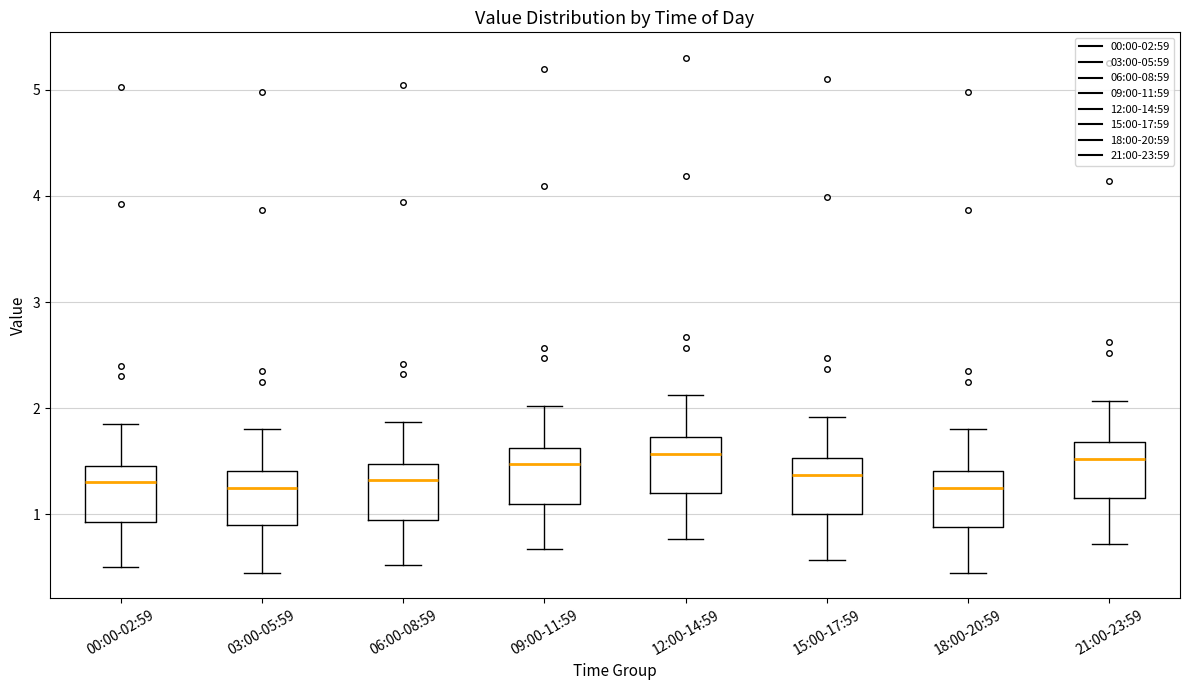

Reading left to right, read every box against the y-axis: the position of its median line, the range the box covers, and the ends of its whiskers. The values are not printed on the chart, so give them approximately, as read against the axis.

00:00-02:59: median 1.3, box 0.9 to 1.5, whiskers 0.5 to 1.9
03:00-05:59: median 1.3, box 0.9 to 1.4, whiskers 0.5 to 1.8
06:00-08:59: median 1.3, box 1.0 to 1.5, whiskers 0.5 to 1.9
09:00-11:59: median 1.5, box 1.1 to 1.6, whiskers 0.7 to 2.0
12:00-14:59: median 1.6, box 1.2 to 1.7, whiskers 0.8 to 2.1
15:00-17:59: median 1.4, box 1.0 to 1.5, whiskers 0.6 to 1.9
18:00-20:59: median 1.3, box 0.9 to 1.4, whiskers 0.5 to 1.8
21:00-23:59: median 1.5, box 1.2 to 1.7, whiskers 0.7 to 2.1